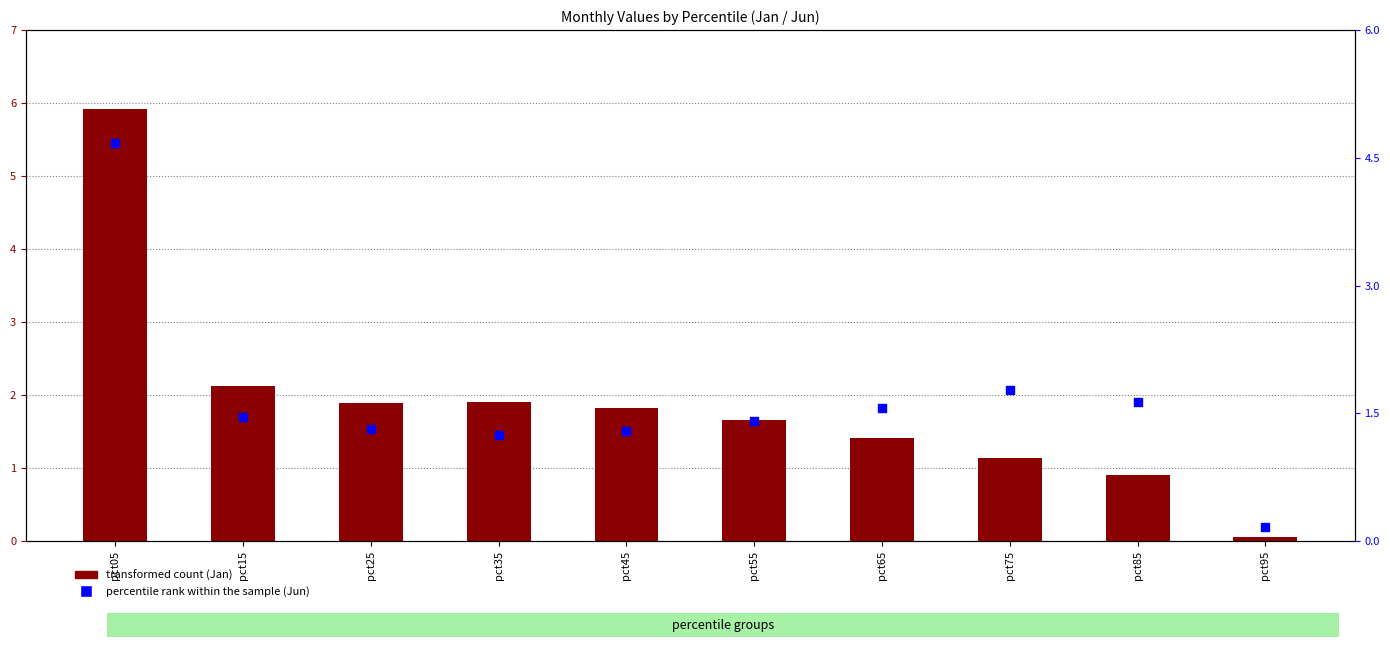

Which series has the largest total across all categories?

transformed count